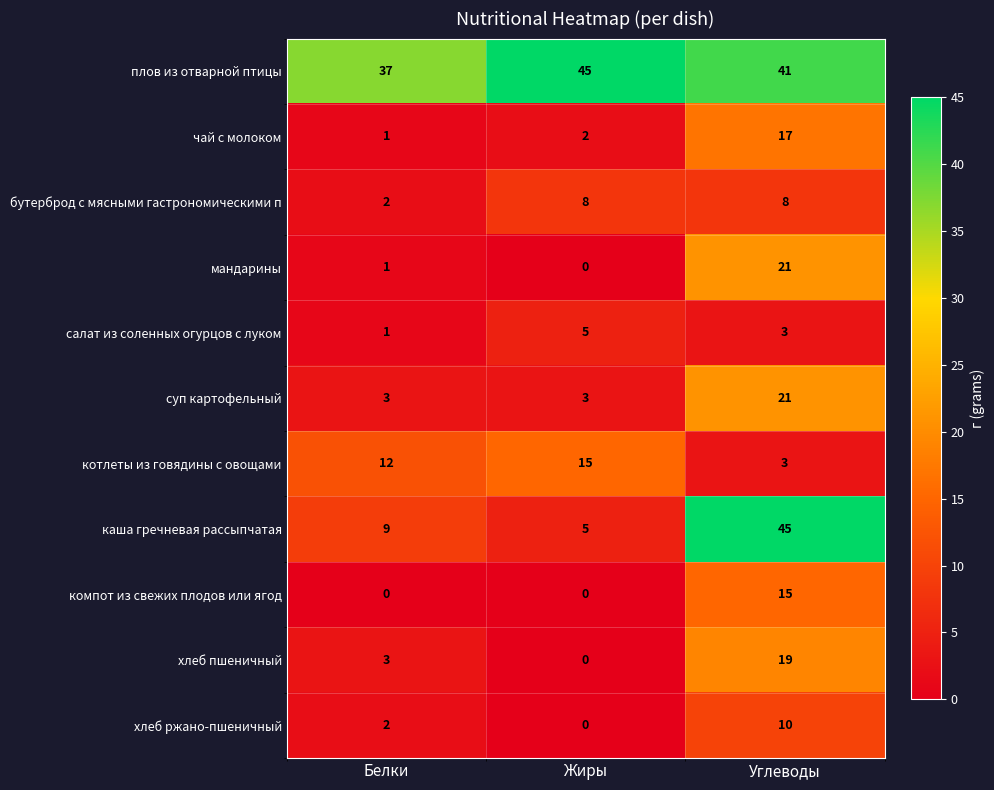

Which series has the largest total across all categories?

плов из отварной птицы